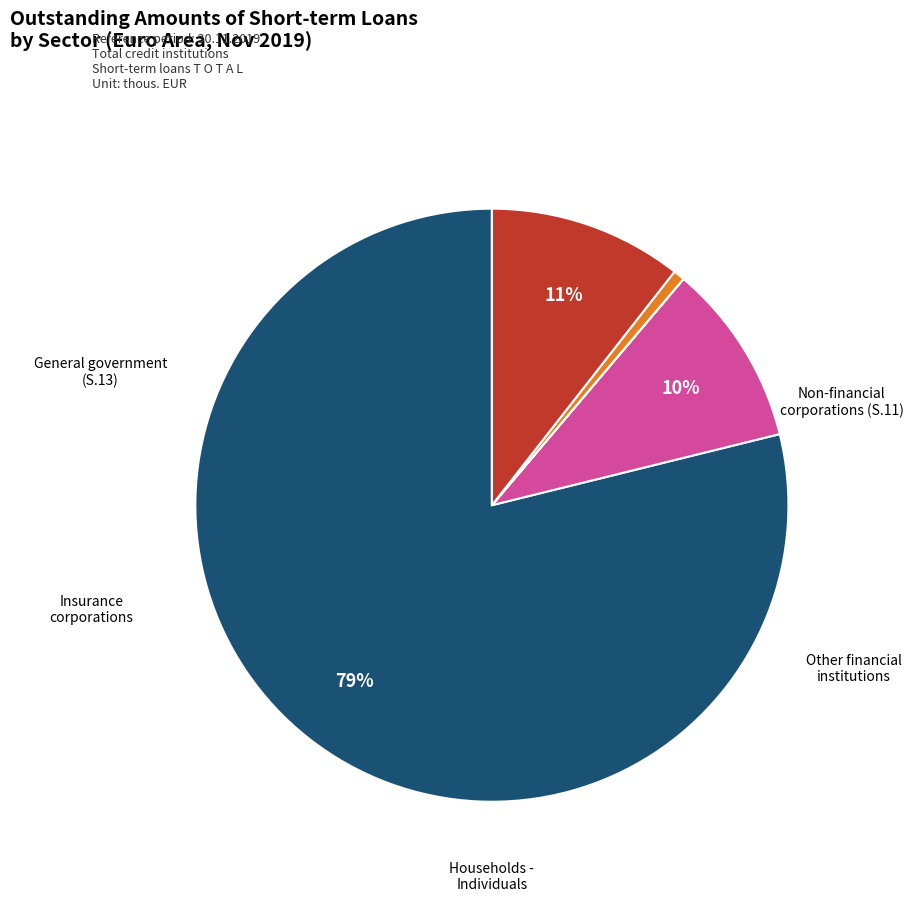

To the nearest percent, what is the average slice percentage?

20%